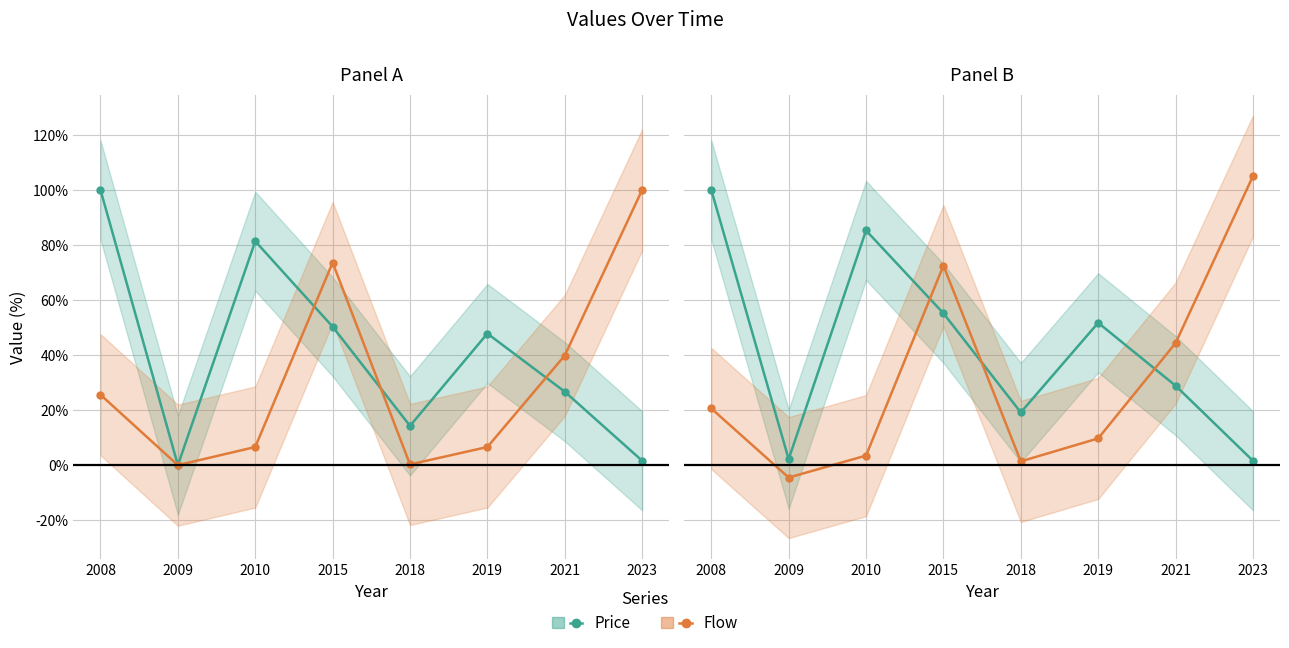

At which category is the sum across all series the highest?

2015